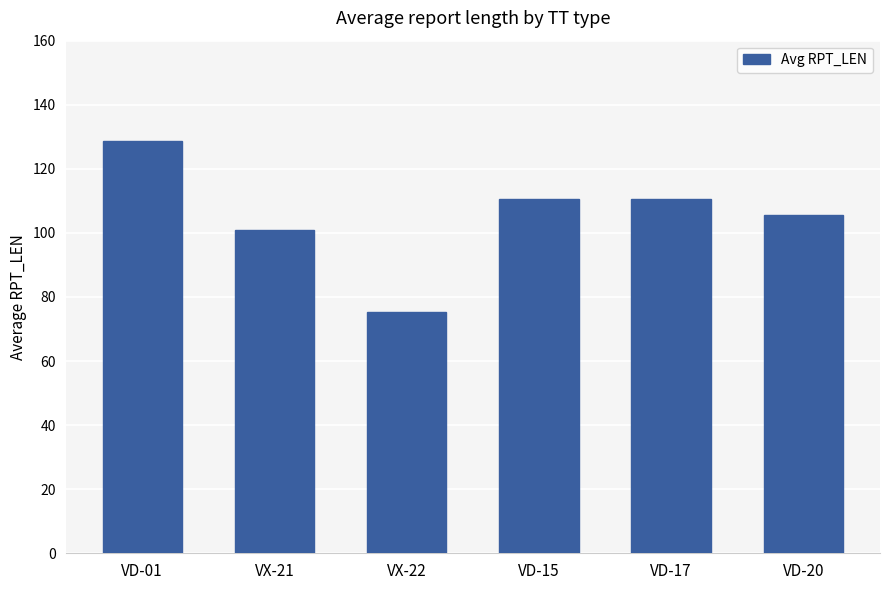

True or false: the data shows 101.0 at VX-21.

True